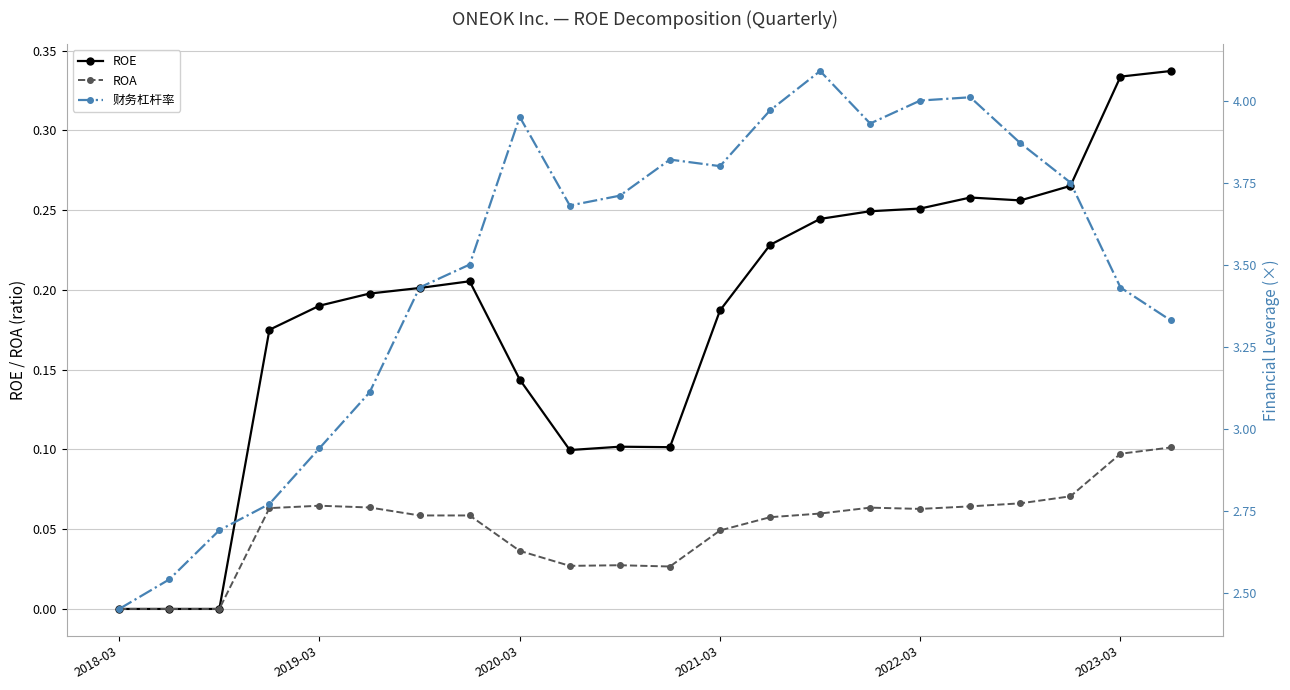

At which label is ROE closest to 0?

2018-03